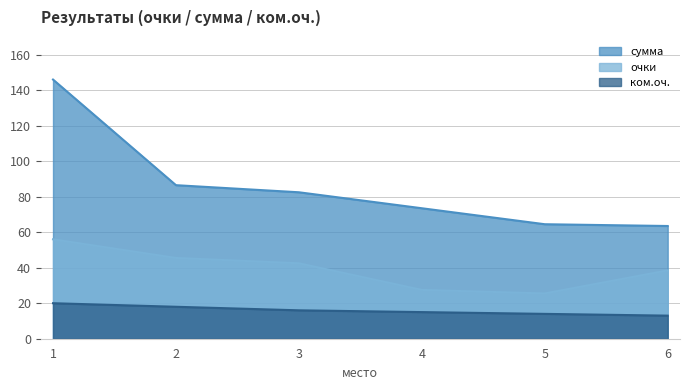

Is it true that очки equals 56.0 at 1?

True